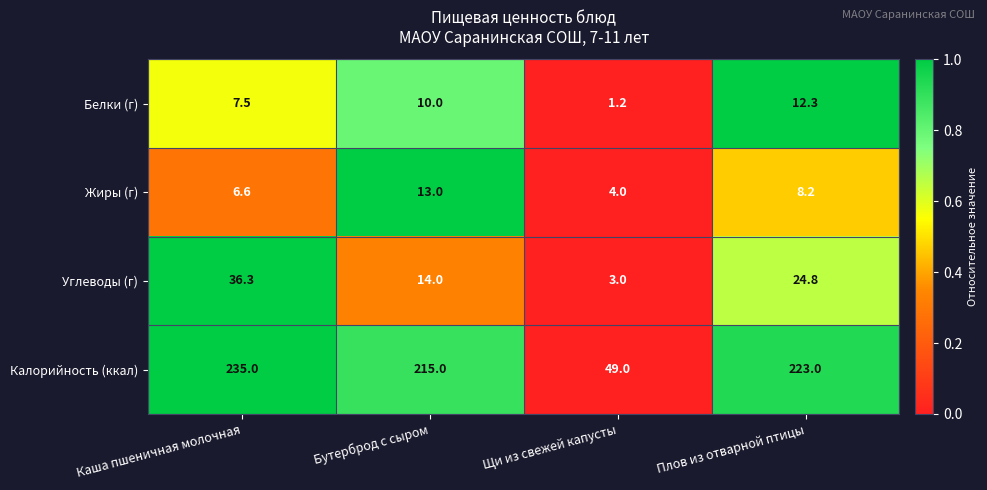

What is the difference between the maximum and minimum values in the Жиры (г) series?

9.0